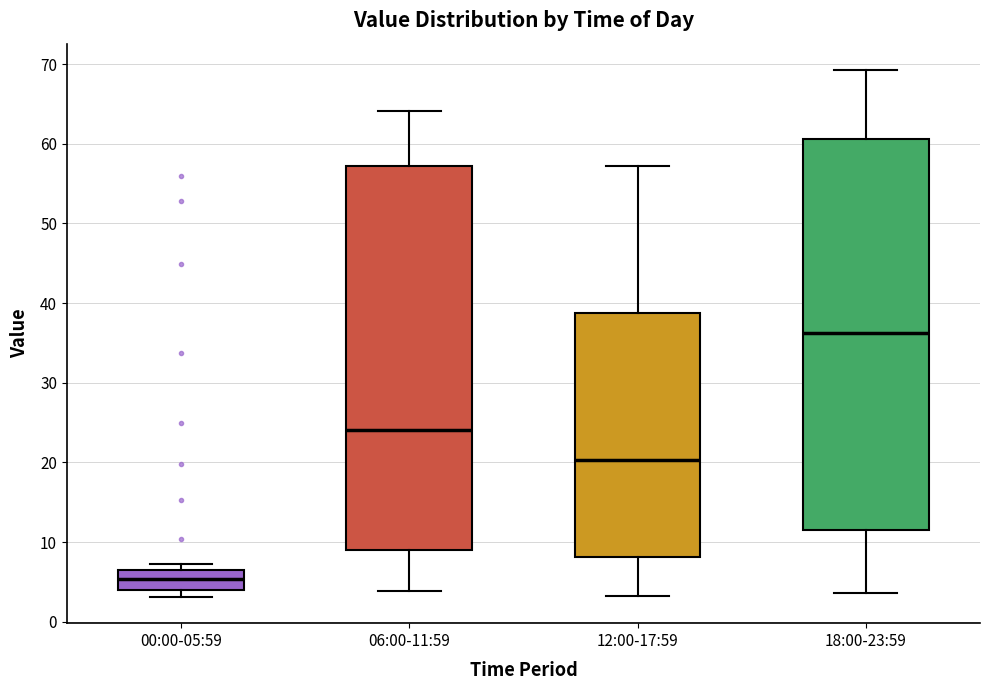

Reading left to right, transcribe this box plot: for each box, give where its median line is, the range the box spans, and where its two whiskers end, as read against the y-axis. The values are not printed on the chart, so give them approximately, as read against the axis.

00:00-05:59: median 5, box 4 to 6, whiskers 3 to 7
06:00-11:59: median 24, box 9 to 57, whiskers 4 to 64
12:00-17:59: median 20, box 8 to 39, whiskers 3 to 57
18:00-23:59: median 36, box 11 to 61, whiskers 4 to 69